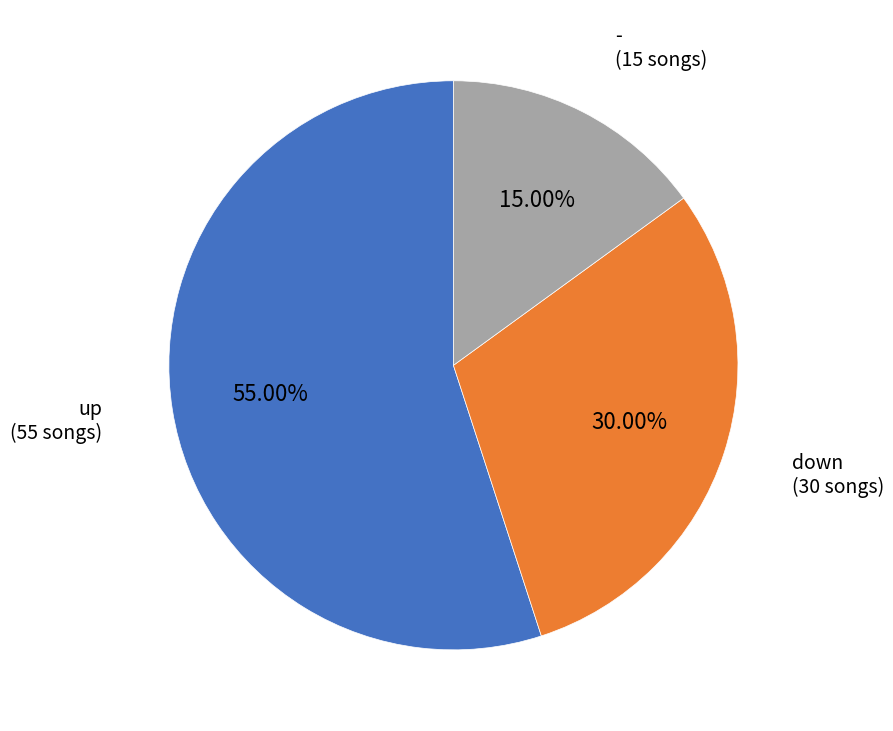

What is the ratio of the value at up to the value at down?

1.8